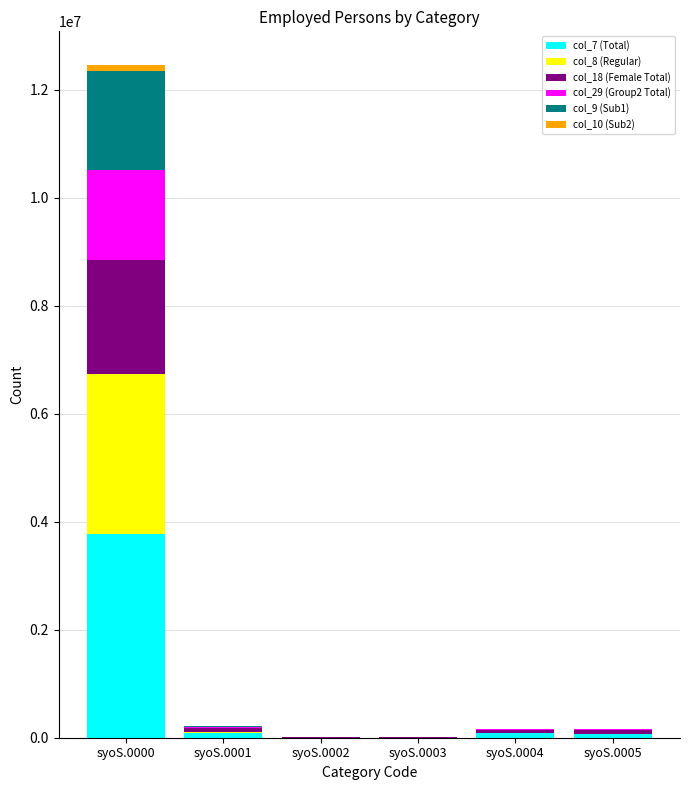

At which category is the sum across all series the highest?

syoS.0000